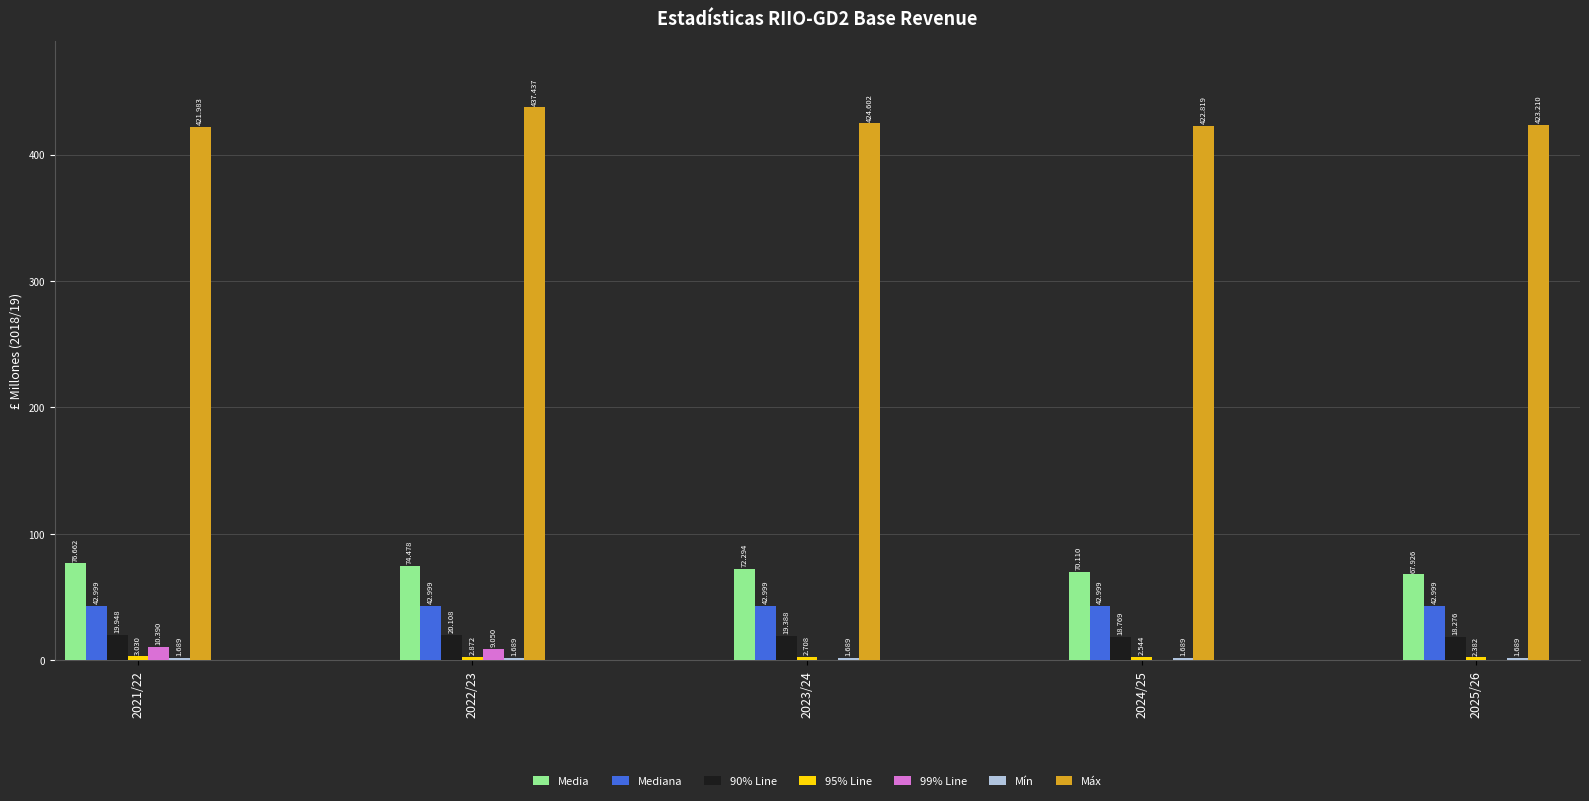

Are the bars grouped side by side (vs. stacked)?

Yes